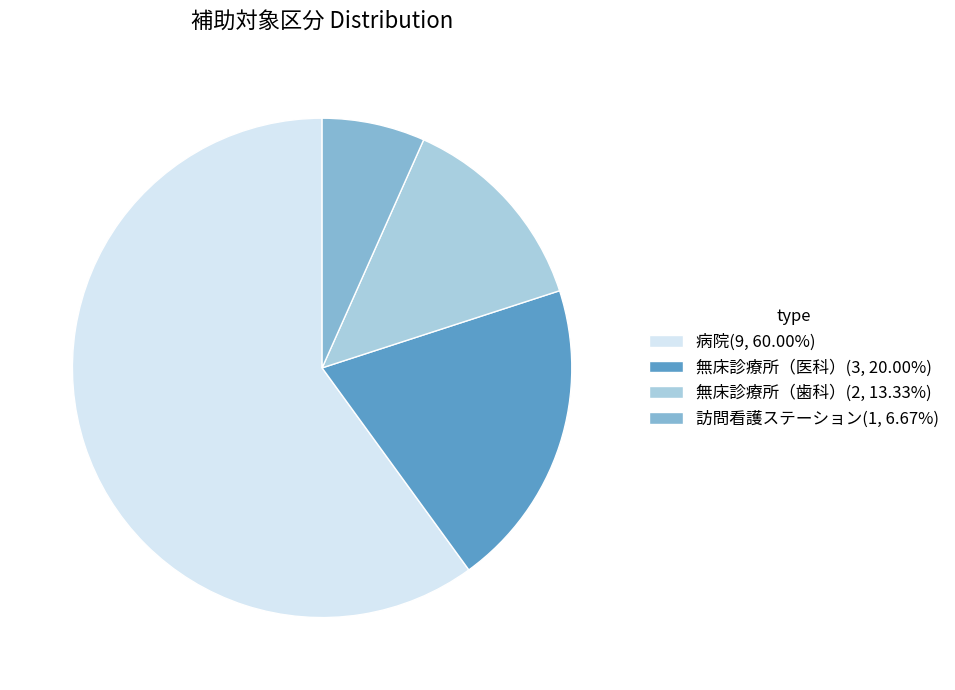

Is there a majority slice in this chart?

Yes